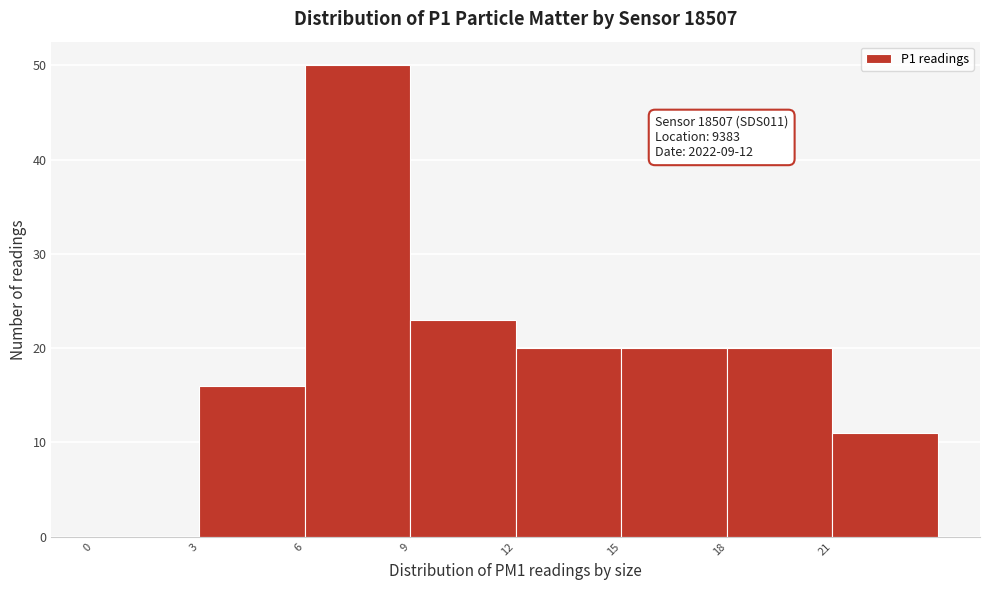

Over which range of the x-axis is the bar tallest?

6 to 9